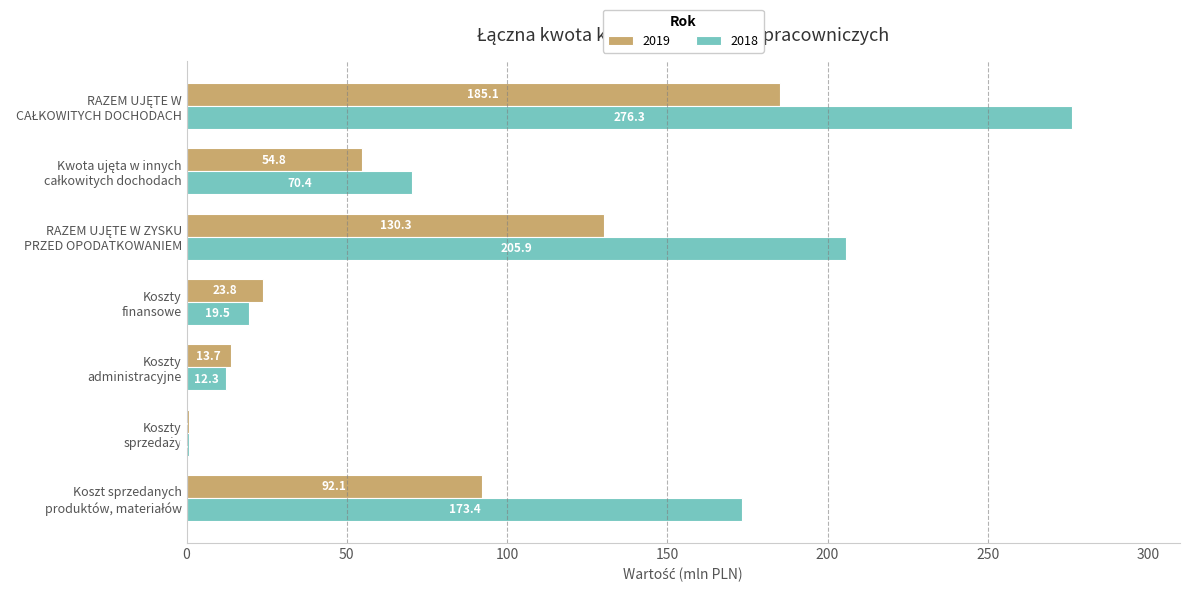

What is the sum of all 2018 values?

758.5